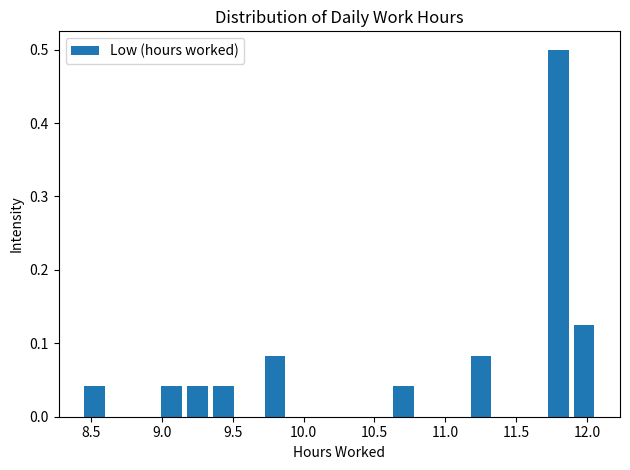

Around what value on the x-axis is the tallest bar? Give the approximate position of its centre, as read against the axis.

11.80